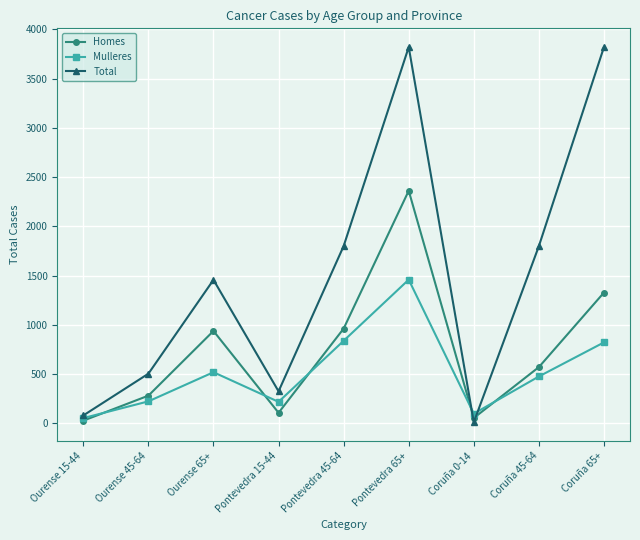

List the series in order of their peak value, lowest first.

Mulleres, Homes, Total